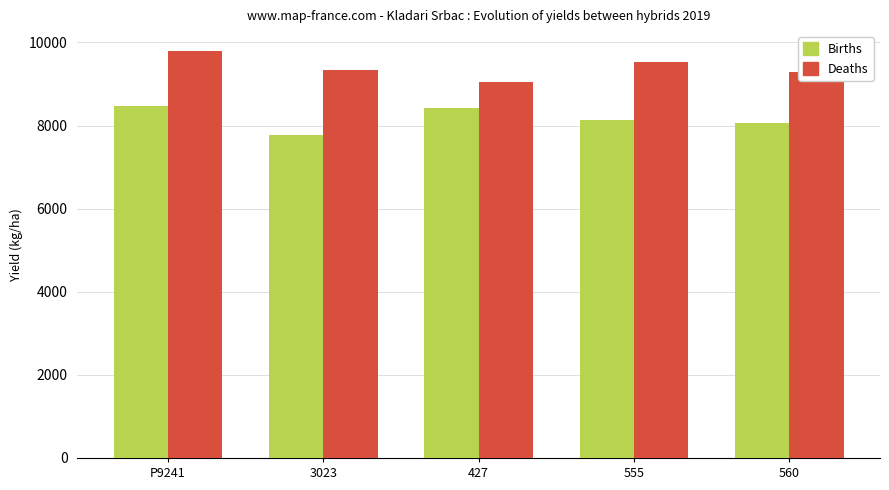

At which category does the chart reach its minimum across all series?

3023